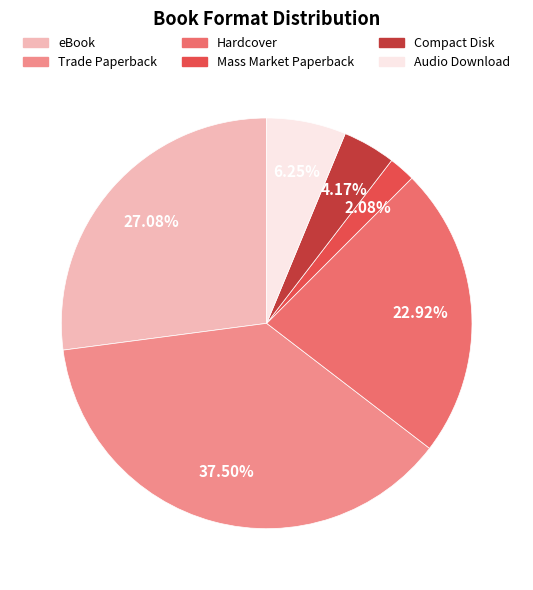

Count the number of slices in the pie.

6